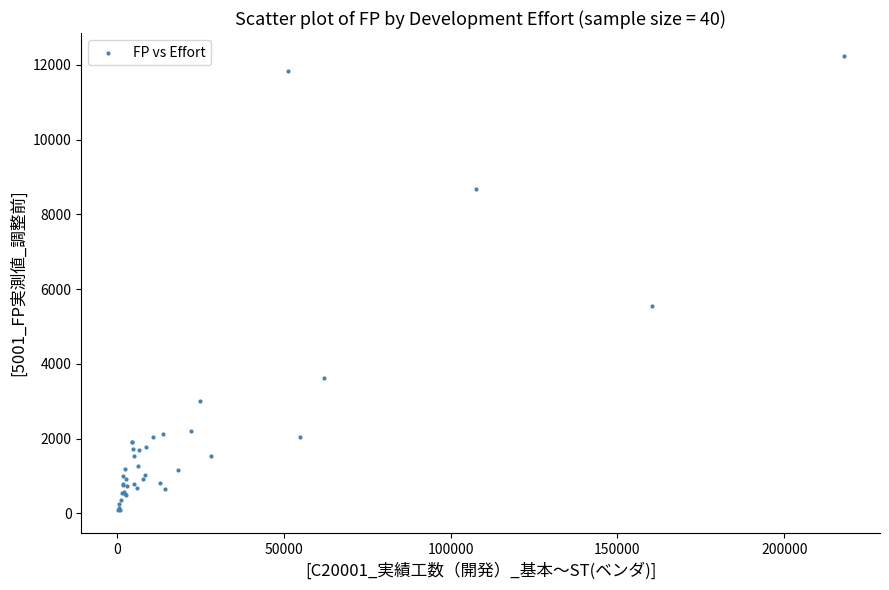

What Y value in the scatter plot is closest to 6160?

5554